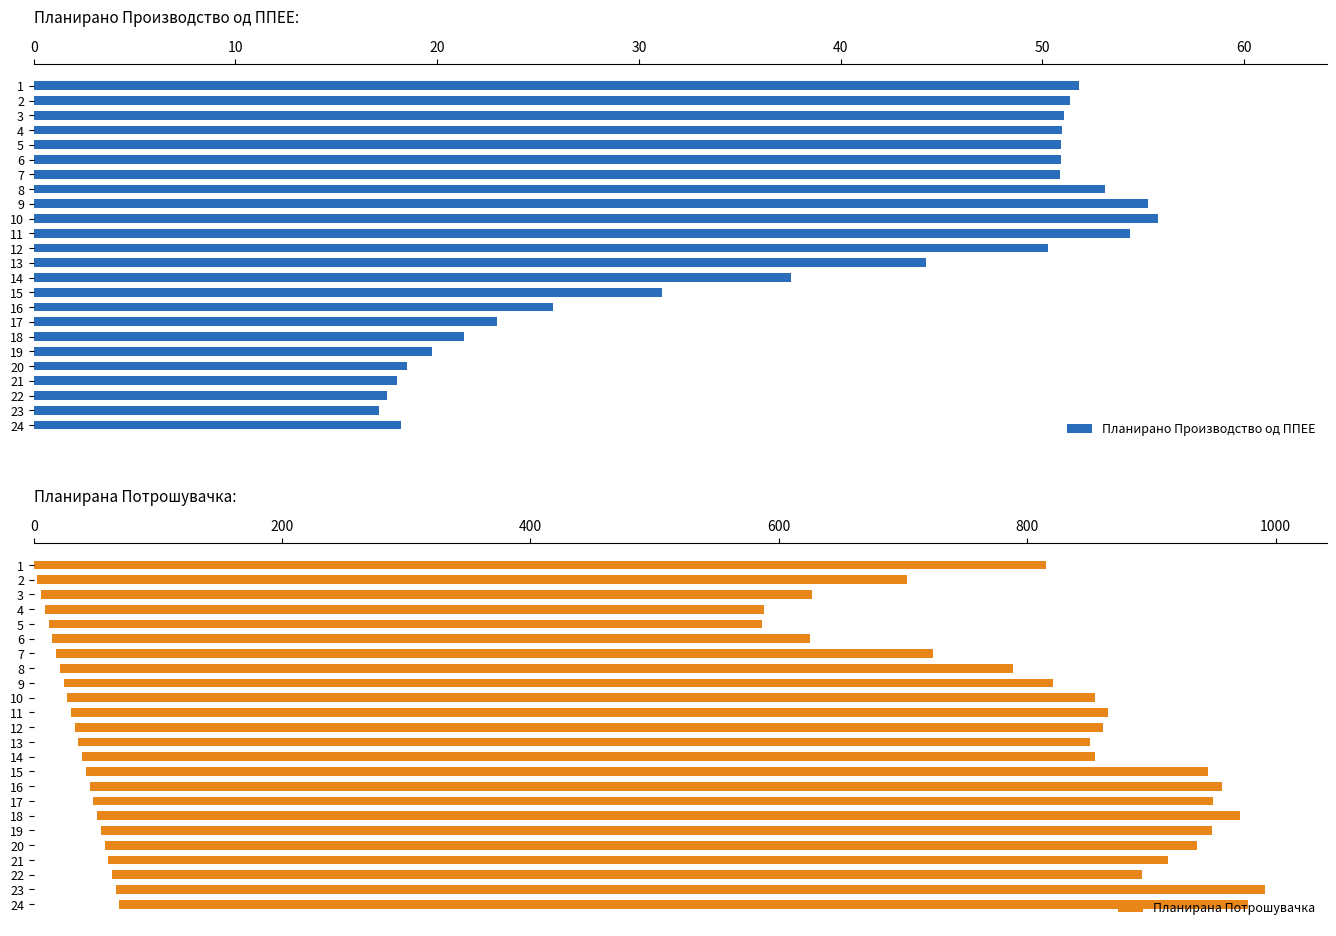

Reading left to right, extract all data points from this chart.

Планирано Производство од ППЕЕ: 51.8	51.4	51.1	51.0	50.9	50.9	50.9	53.1	55.2	55.7	54.3	50.3	44.2	37.5	31.2	25.8	22.9	21.3	19.7	18.5	18.0	17.5	17.1	18.2
Планирана Потрошувачка: 815.2	699.8	620.4	579.0	574.8	609.9	706.3	767.5	796.8	827.3	834.7	828.2	814.3	815.4	903.7	912.2	901.6	920.7	895.1	879.5	853.7	829.3	925.6	909.1